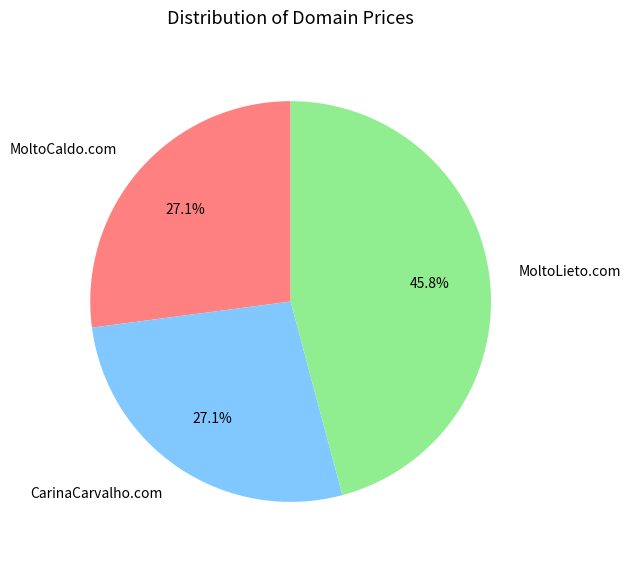

Between MoltoLieto.com and CarinaCarvalho.com, which is larger?

MoltoLieto.com